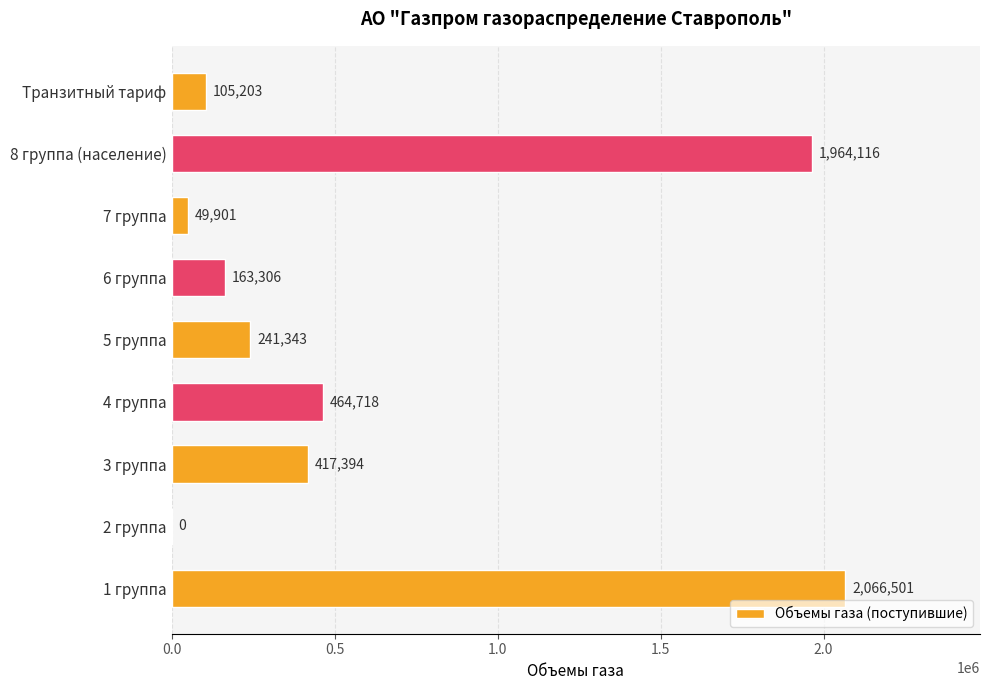

The chart shows a value of 2066501.3 at 1 группа. True or false?

True